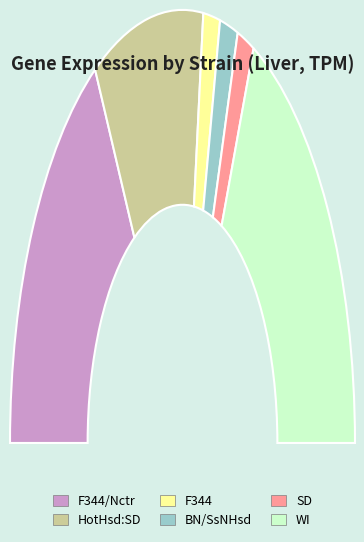

Is it true that WI is 47% of the pie?

False